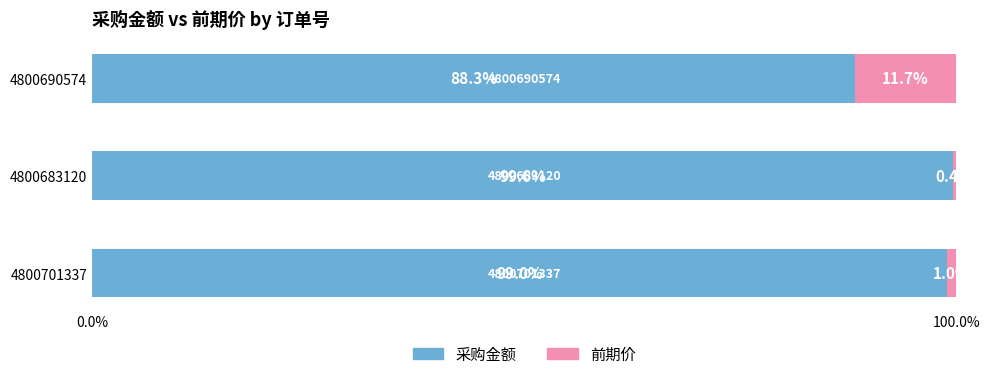

What is the sum of all 采购金额 values?

286.9